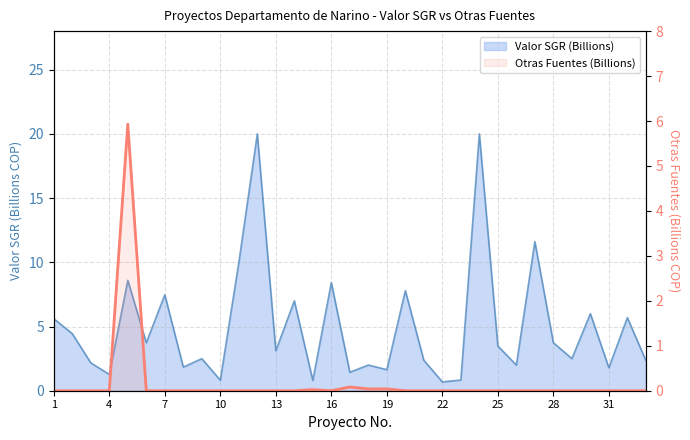

The value of Otras Fuentes (Billions) at 23 is 3.3. True or false?

False